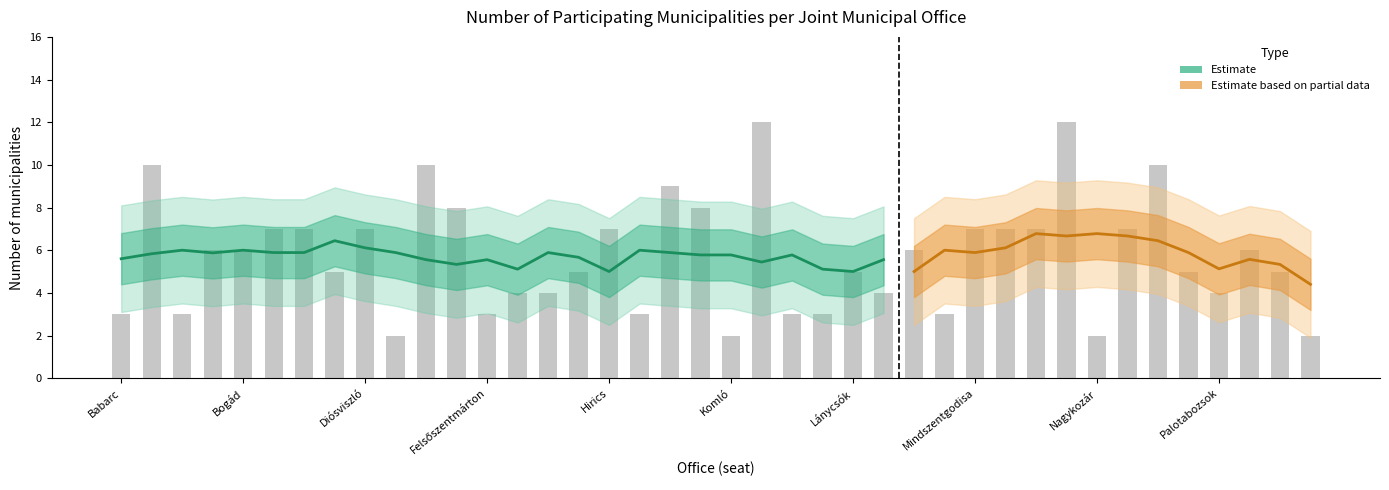

What is the ratio of the value at Kővágószőlős to the value at Kétújfalu?

0.3